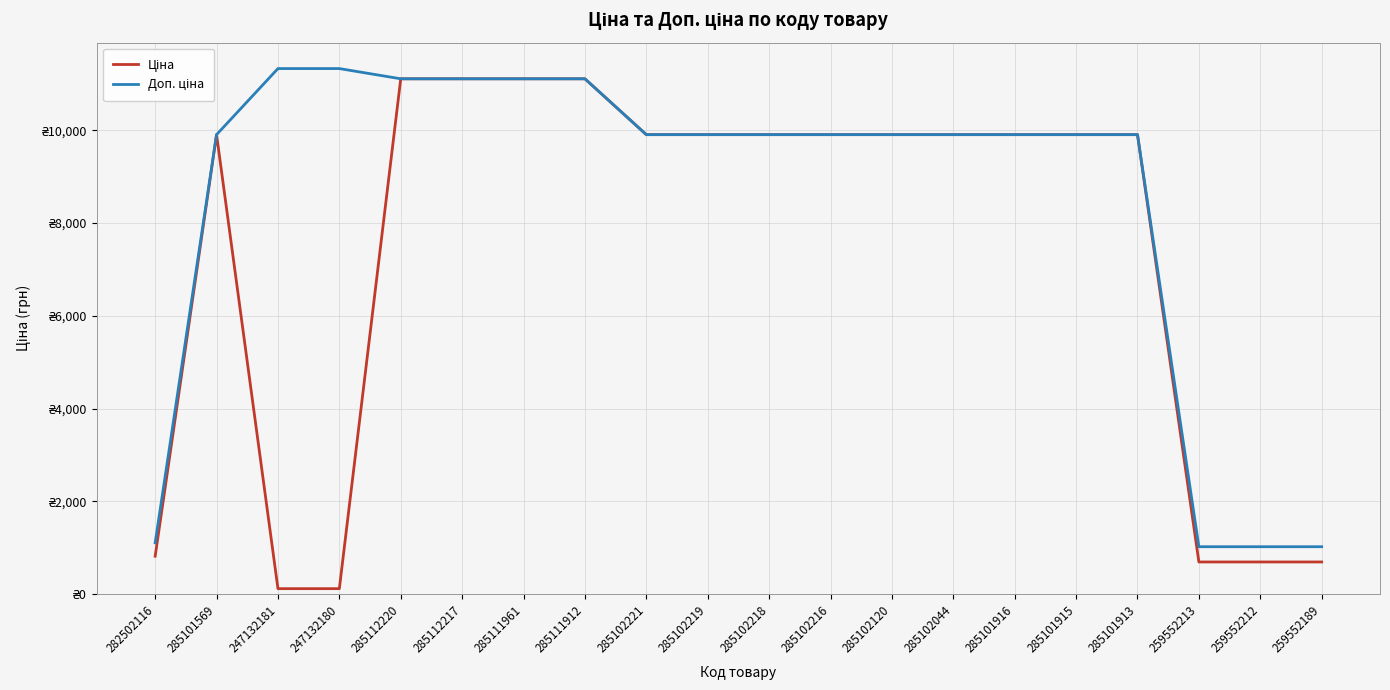

How many distinct data groups are displayed?

2